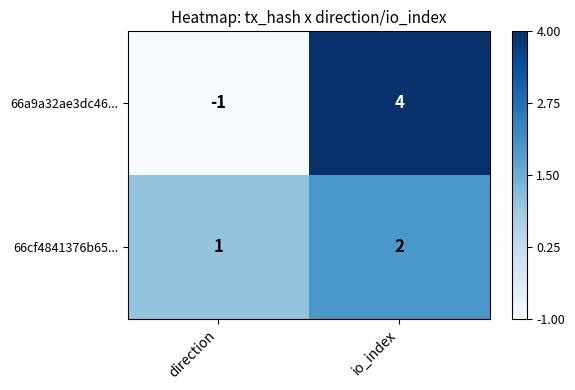

Which series changed the most between direction and io_index?

66a9a32ae3dc46...